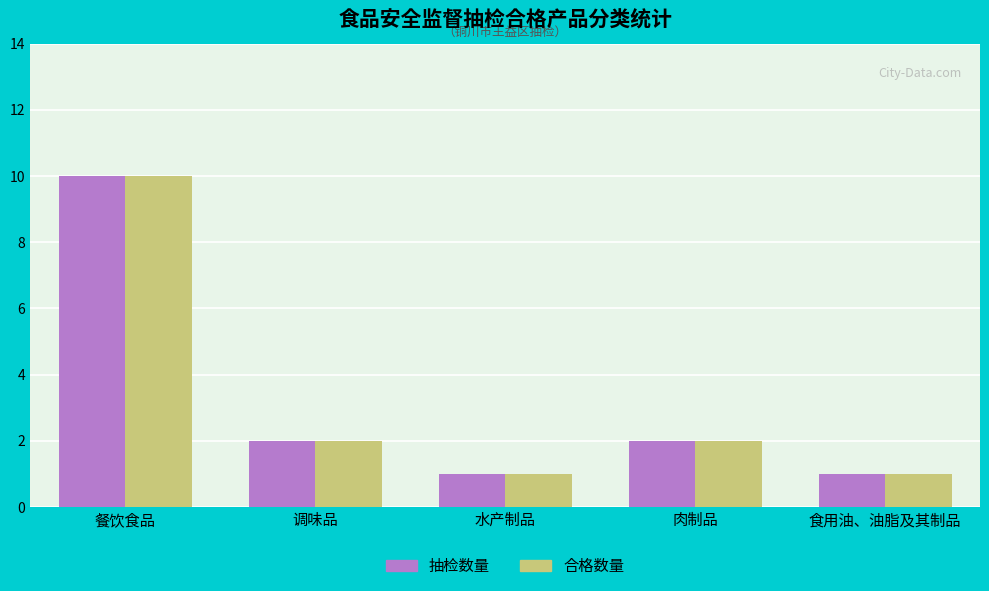

Read the 抽检数量 value at 餐饮食品.

10